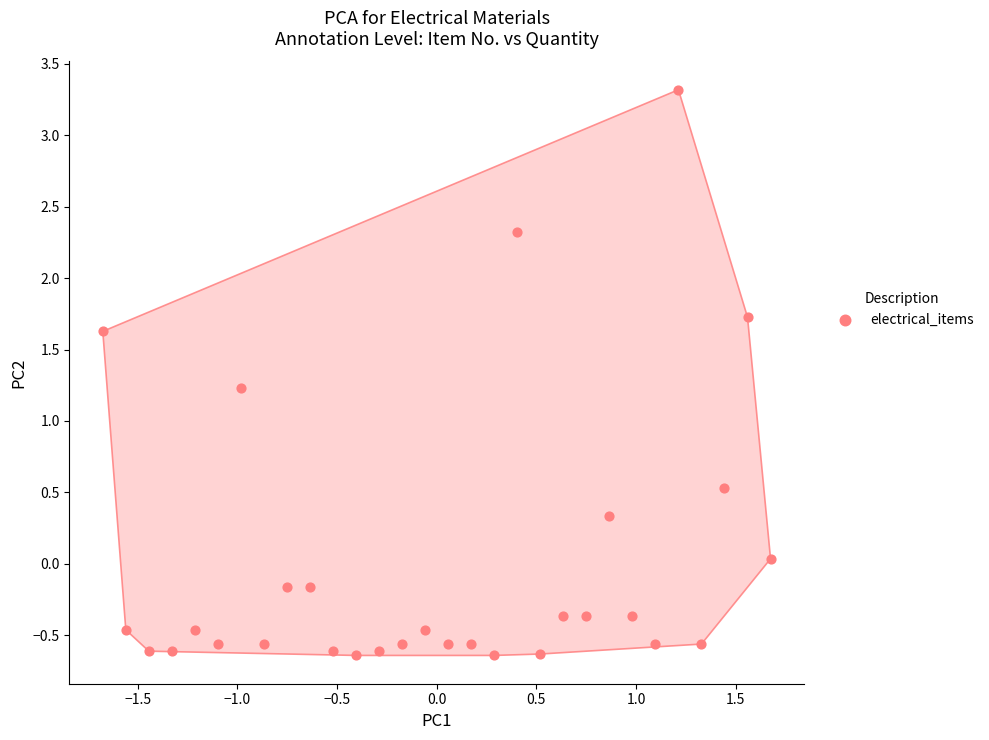

What is the range of Y values (max minus min)?

4.0